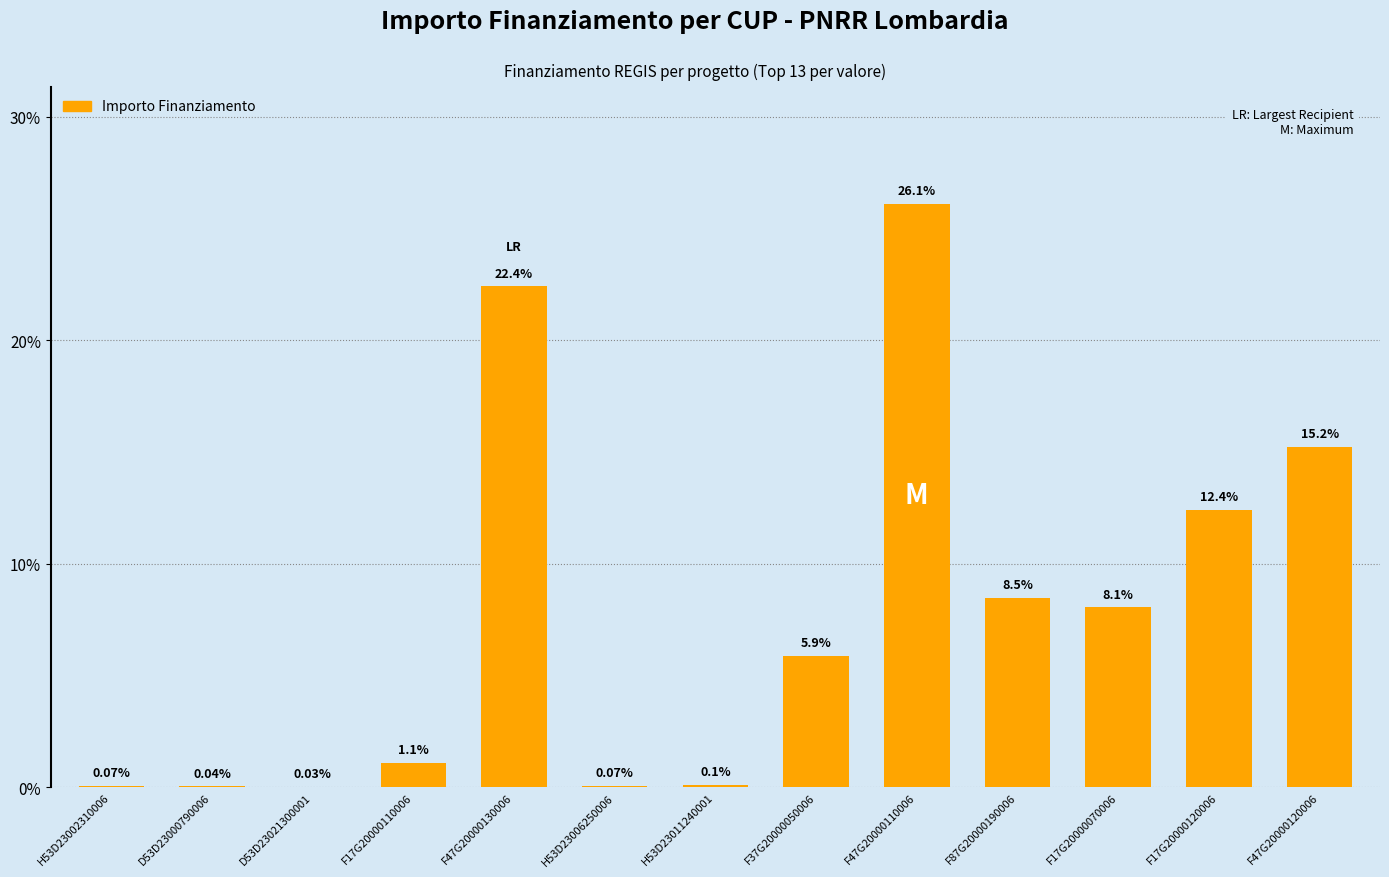

What is the sum of all values?

100.0